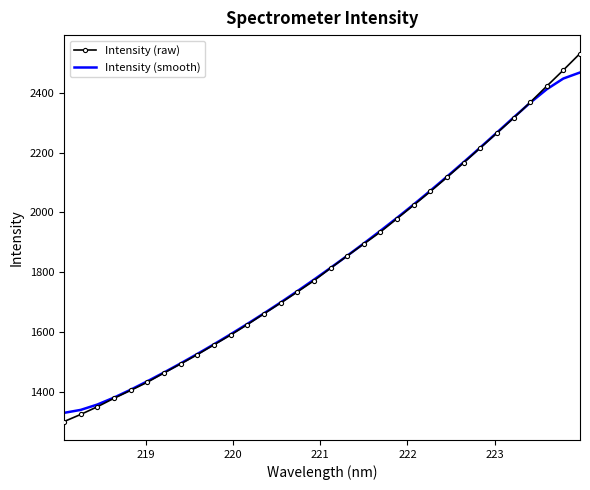

What is the minimum value for Intensity (smooth)?

1331.3